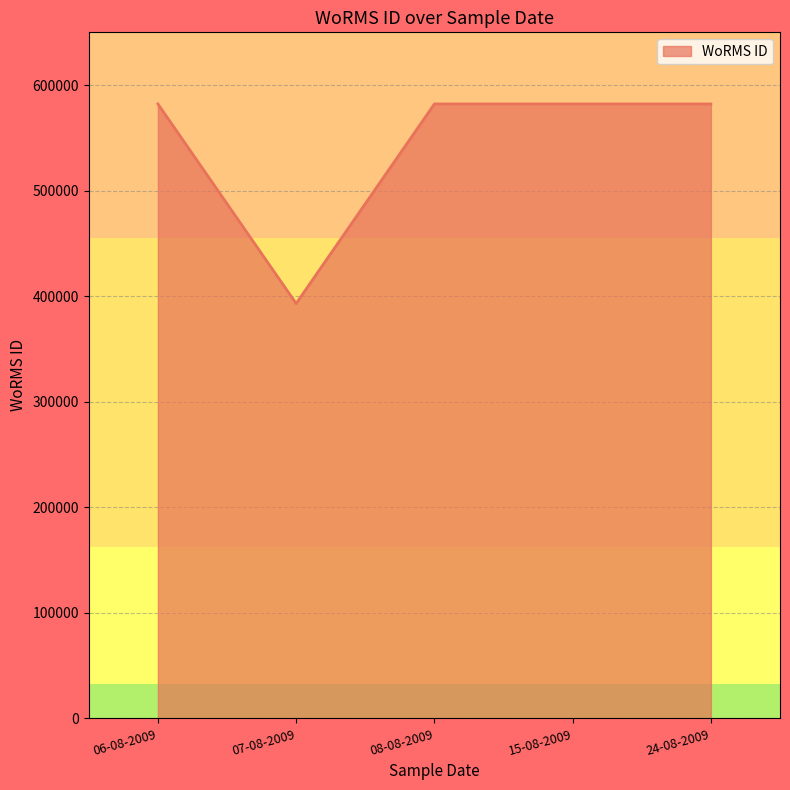

Does the chart have visible grid lines?

Yes